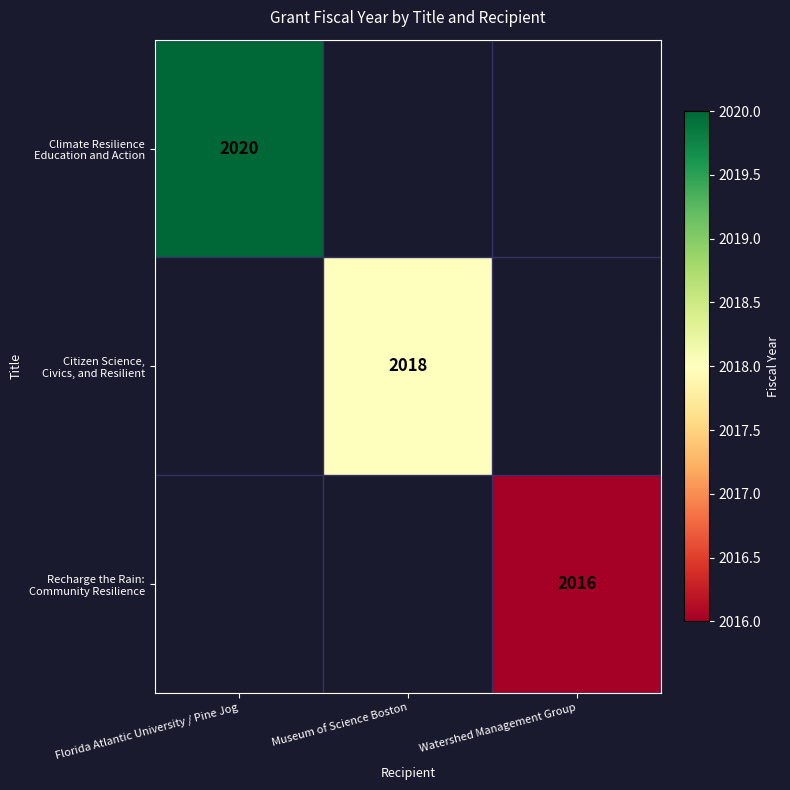

Count the Climate Resilience Education and Action values in the range 0 to 2020.

3